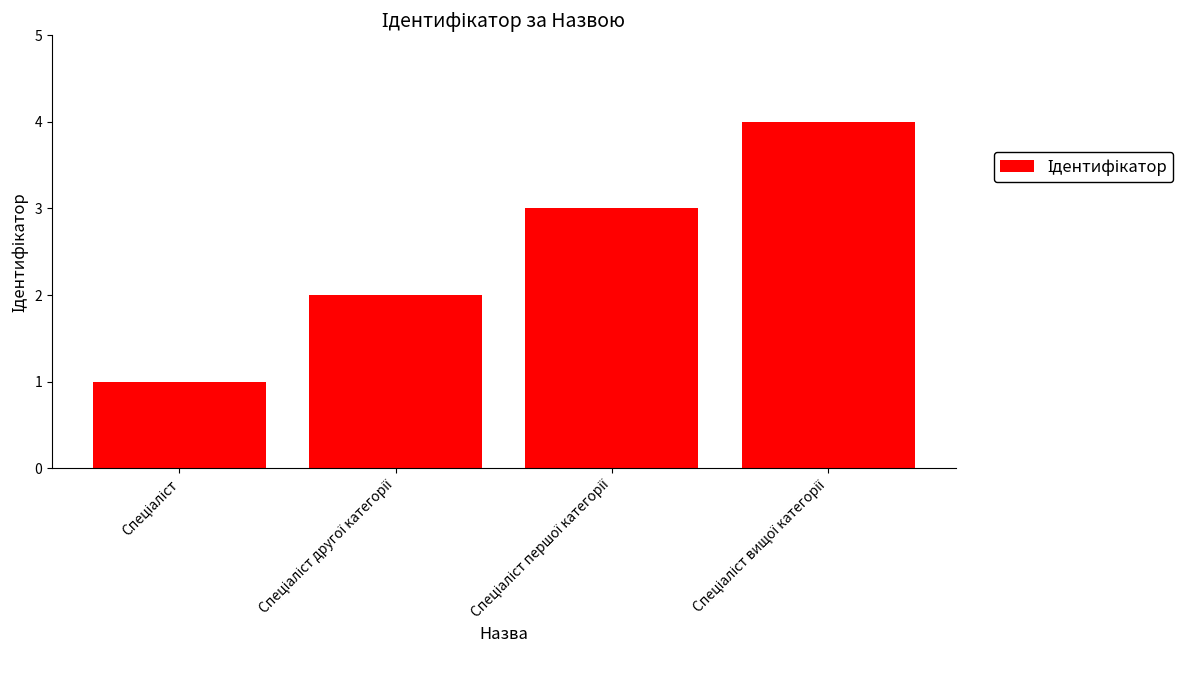

What is the difference between the maximum and minimum values?

3